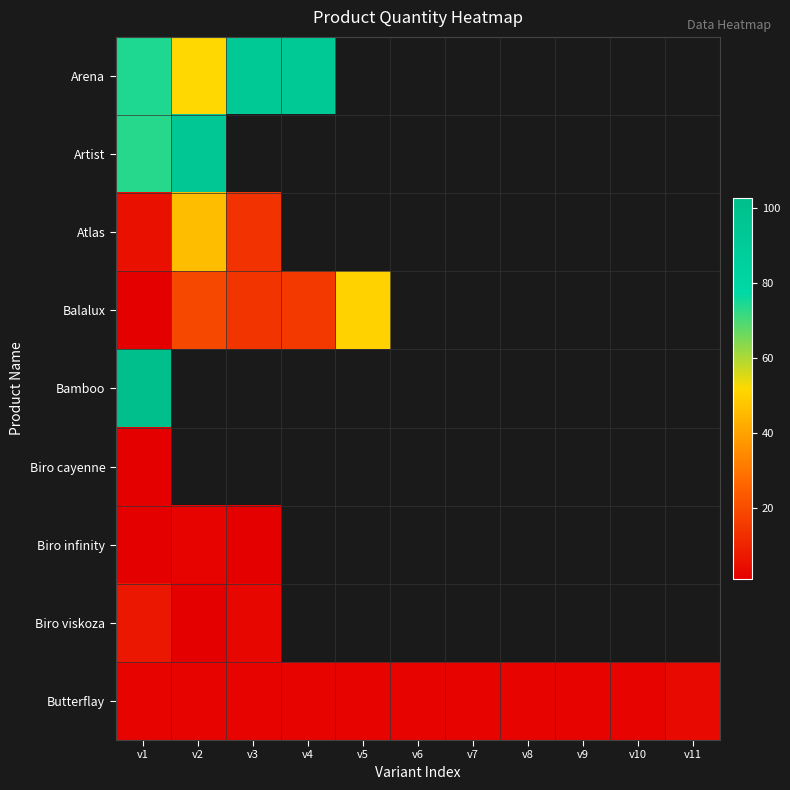

What is the highest value of the Biro viskoza series?

7.0